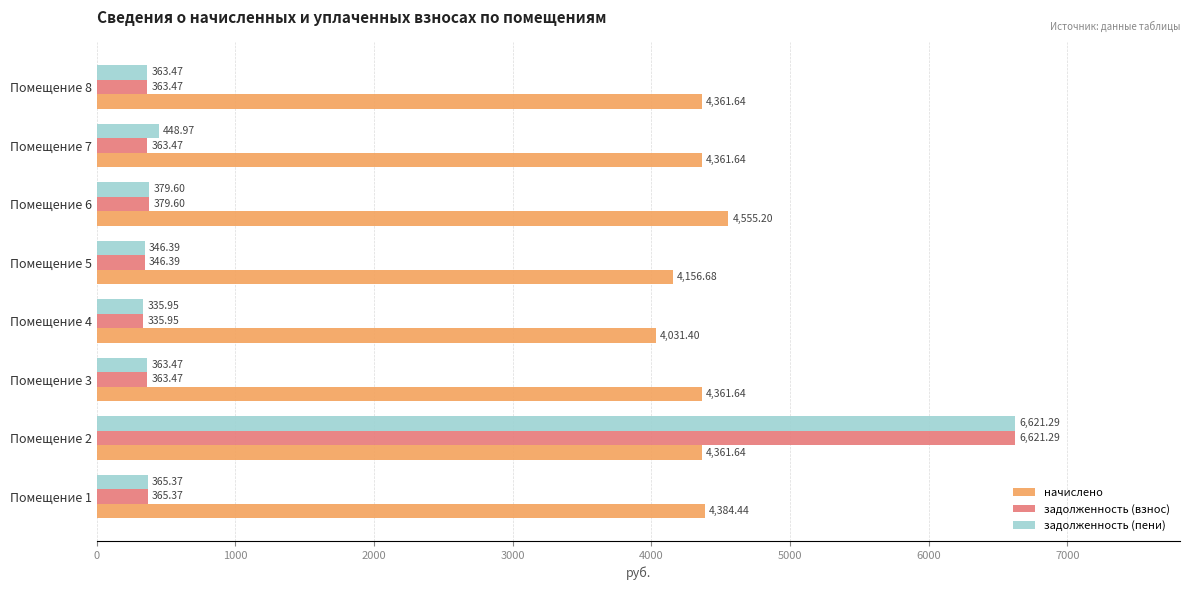

What is the difference between the second highest and minimum values in the задолженность (пени) series?

113.0